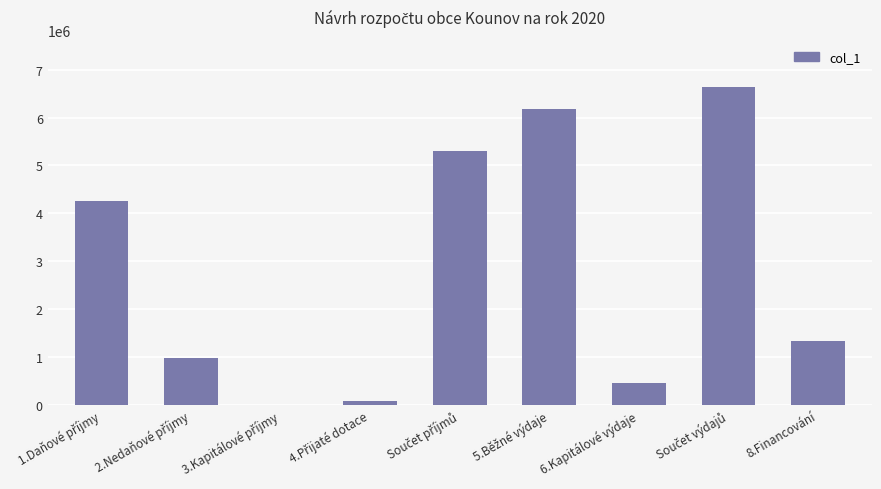

What is the ratio of the value at 6.Kapitálové výdaje to the value at 8.Financování?

0.3